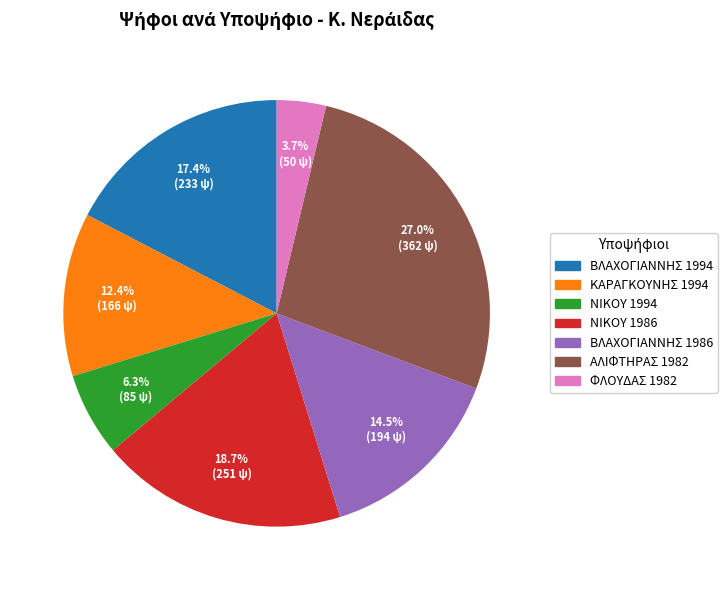

To the nearest percent, what portion does ΑΛΙΦΤΗΡΑΣ 1982 represent?

27%